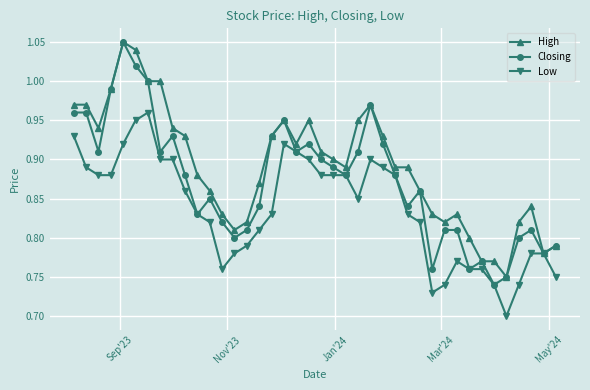

List the series in order of their overall mean, highest first.

High, Closing, Low